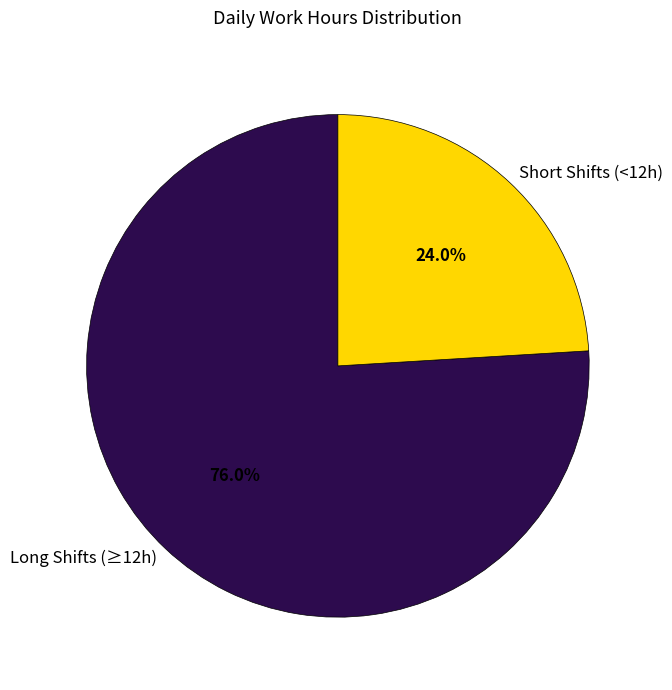

How many segments does this pie chart have?

2